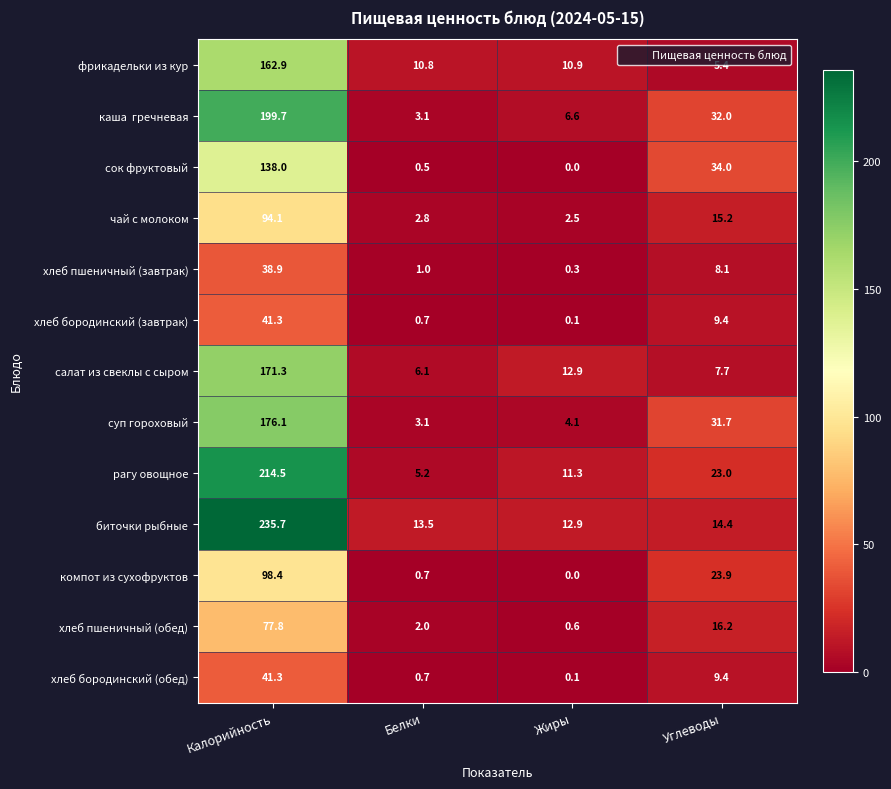

Which series changed the most between Белки and Углеводы?

сок фруктовый